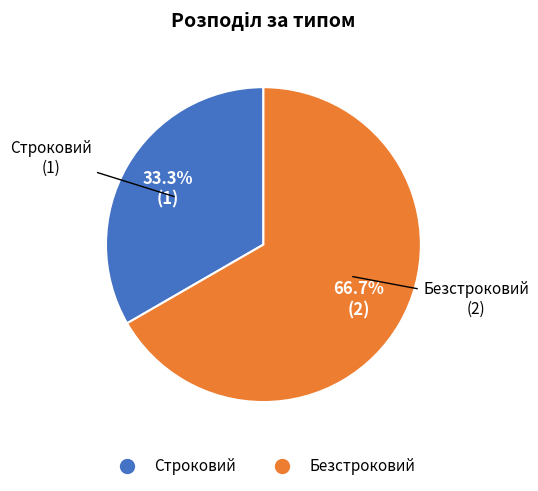

What portion of the pie excludes Безстроковий?

33.3%